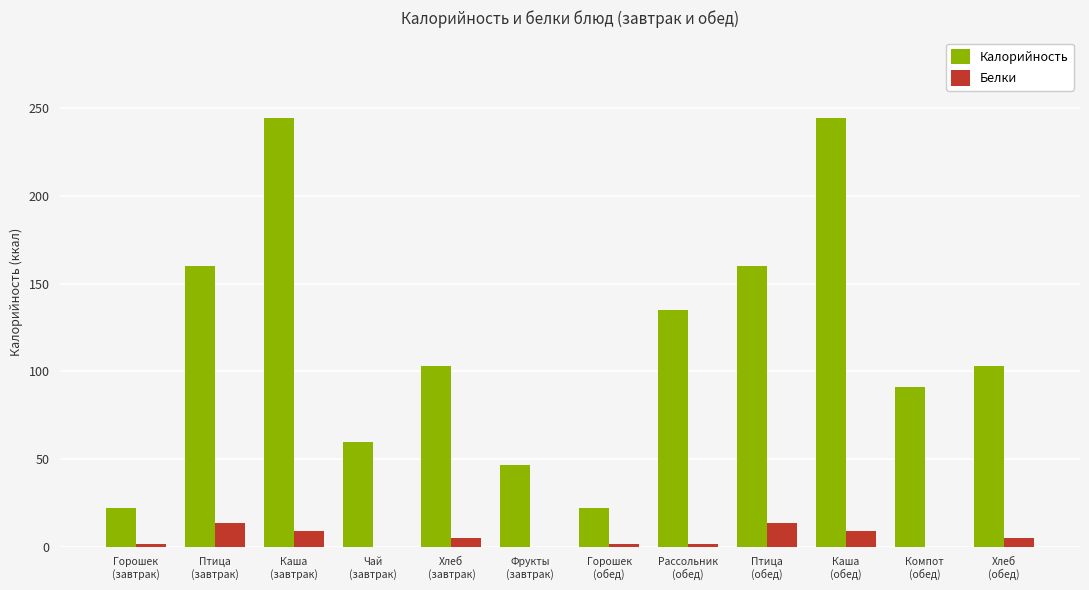

The value of Калорийность at Компот
(обед) is 139. True or false?

False